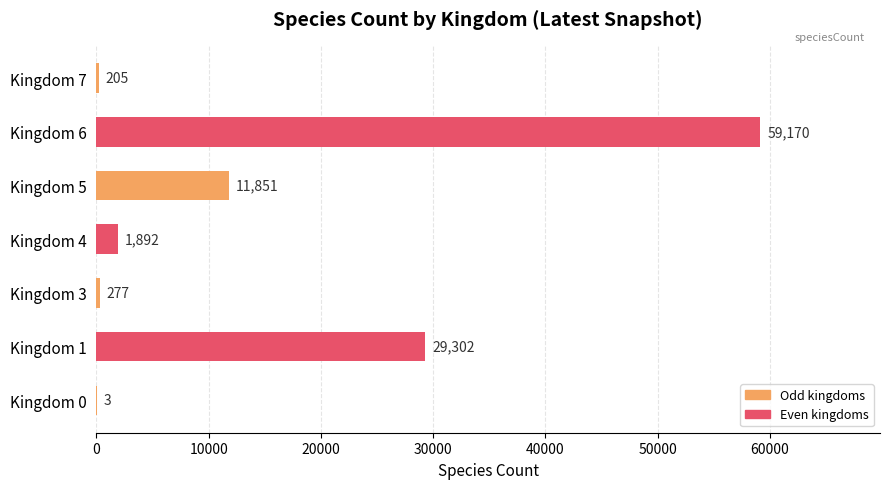

Reading bottom to top, list all the values displayed in this chart.

Kingdom 0=3	Kingdom 1=29302	Kingdom 3=277	Kingdom 4=1892	Kingdom 5=11851	Kingdom 6=59170	Kingdom 7=205